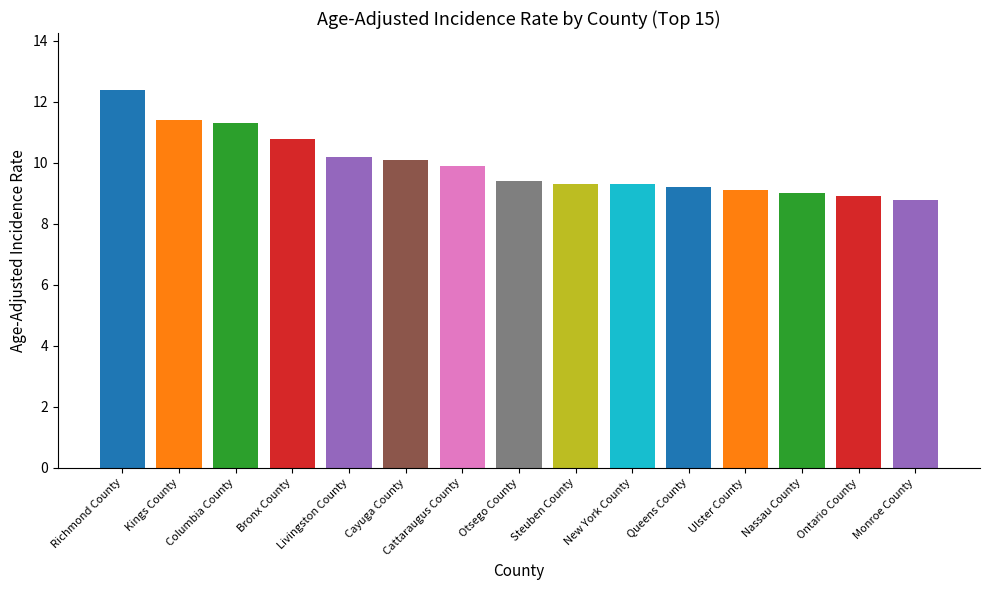

What is the difference between the maximum and minimum values?

3.6